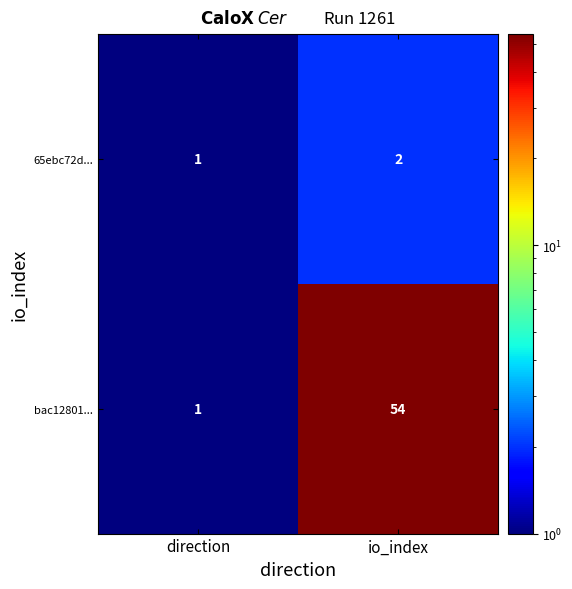

What is the sum of all 65ebc72d... values?

3